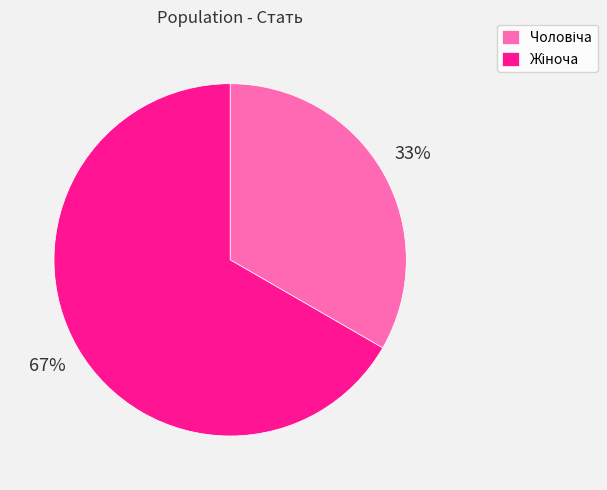

To the nearest percent, what is the average slice percentage?

50%